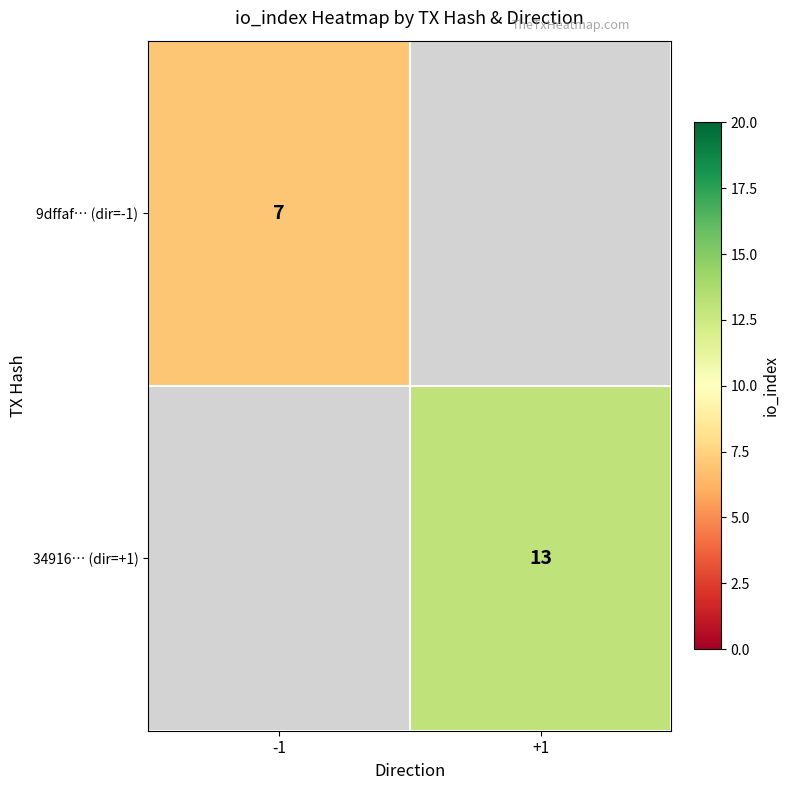

Which has a higher value, -1 or +1?

+1